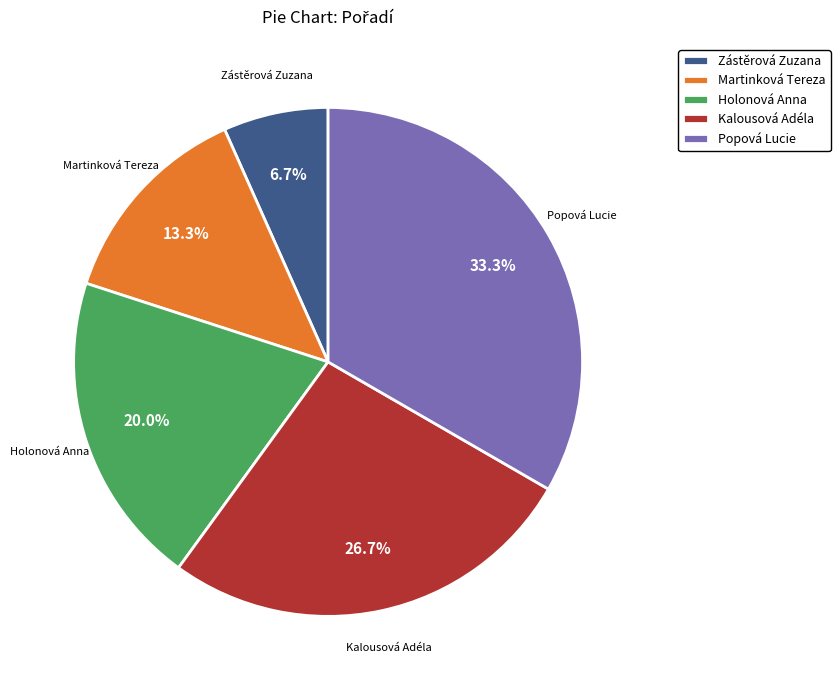

Which slice is the largest?

Popová Lucie